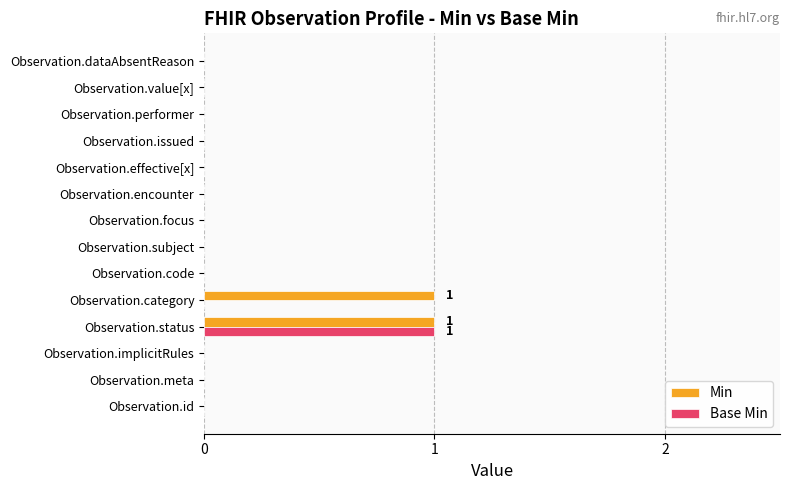

The value of Min at Observation.effective[x] is 0. True or false?

True